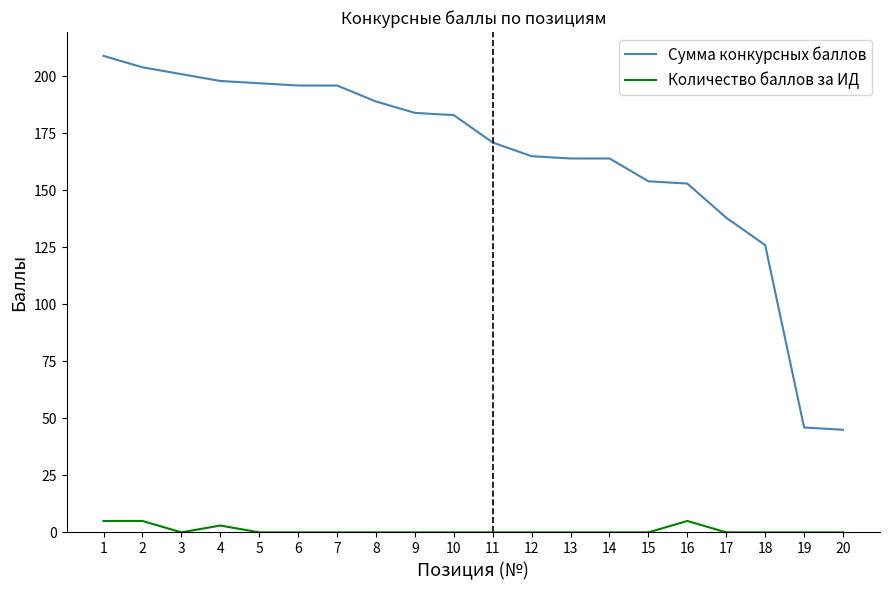

At which category does Количество баллов за ИД reach its first local valley?

3